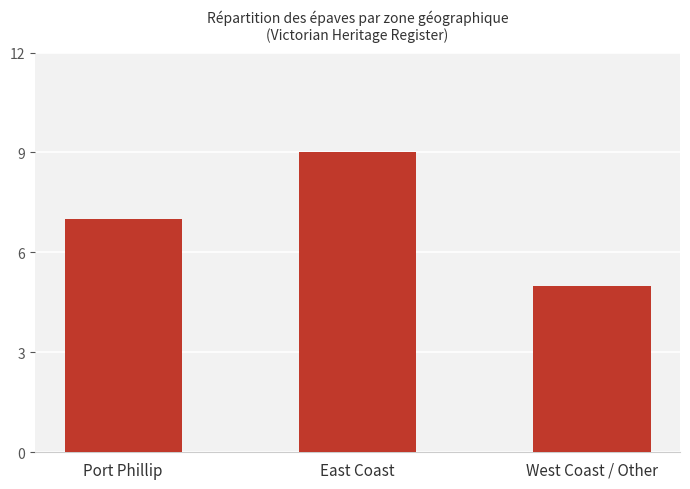

What is the maximum value shown in the chart?

9